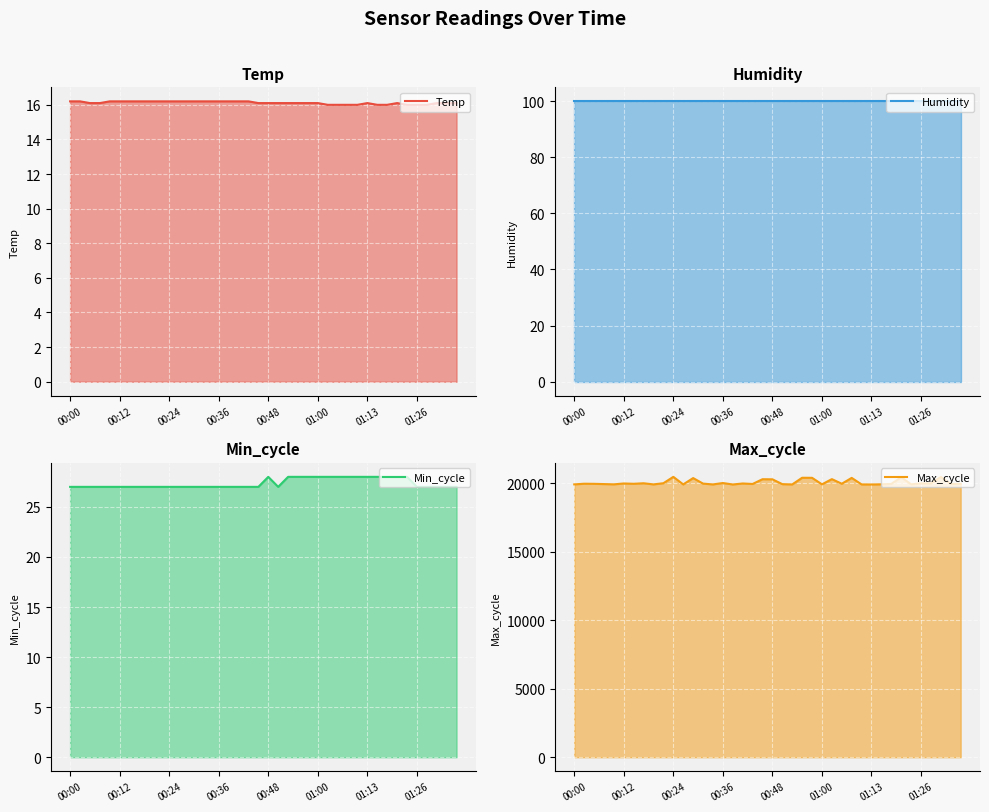

Rank the series at 37 from lowest to highest value.

Temp, Min_cycle, Humidity, Max_cycle